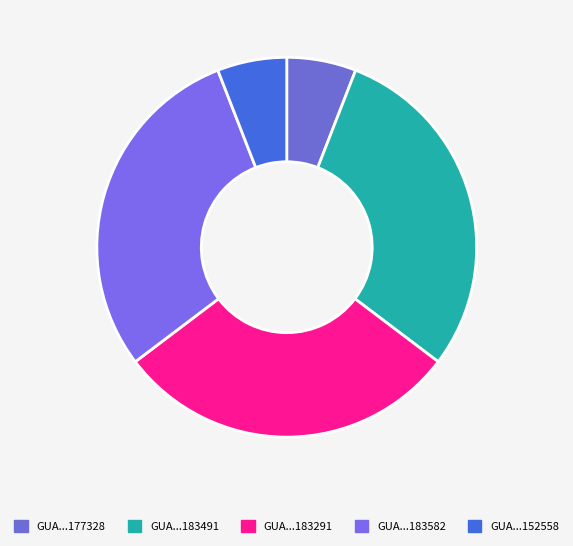

Count the number of slices in the pie.

5